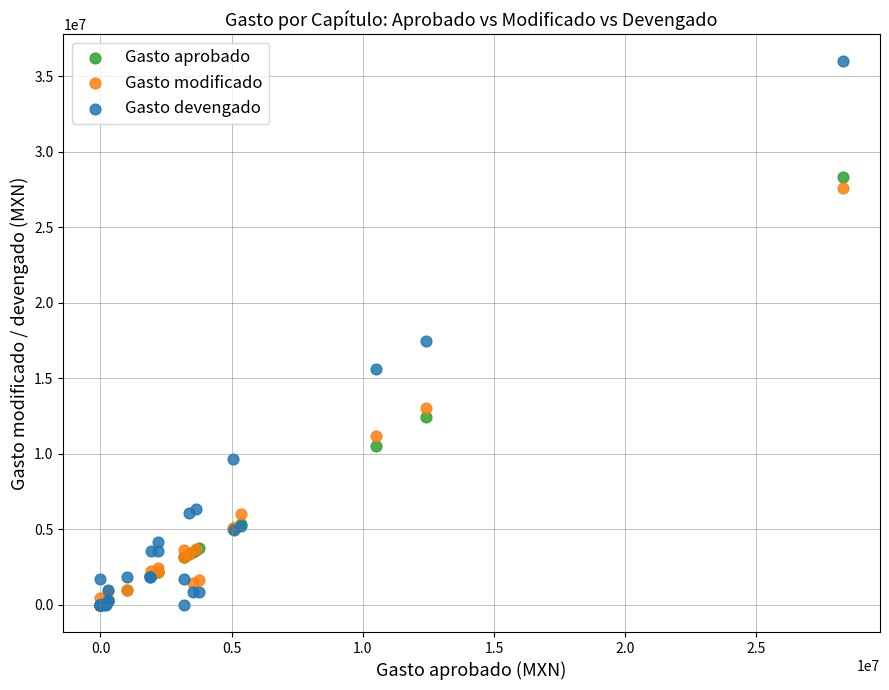

In the Gasto modificado series, what Y value is closest to 13794842?

13047441.4